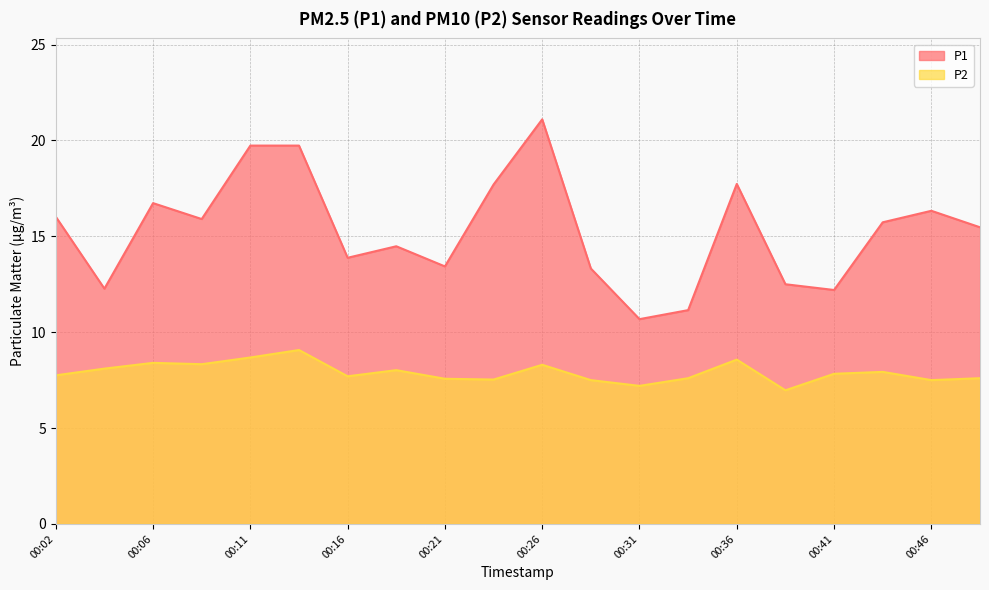

Which series has the widest spread of values?

P1